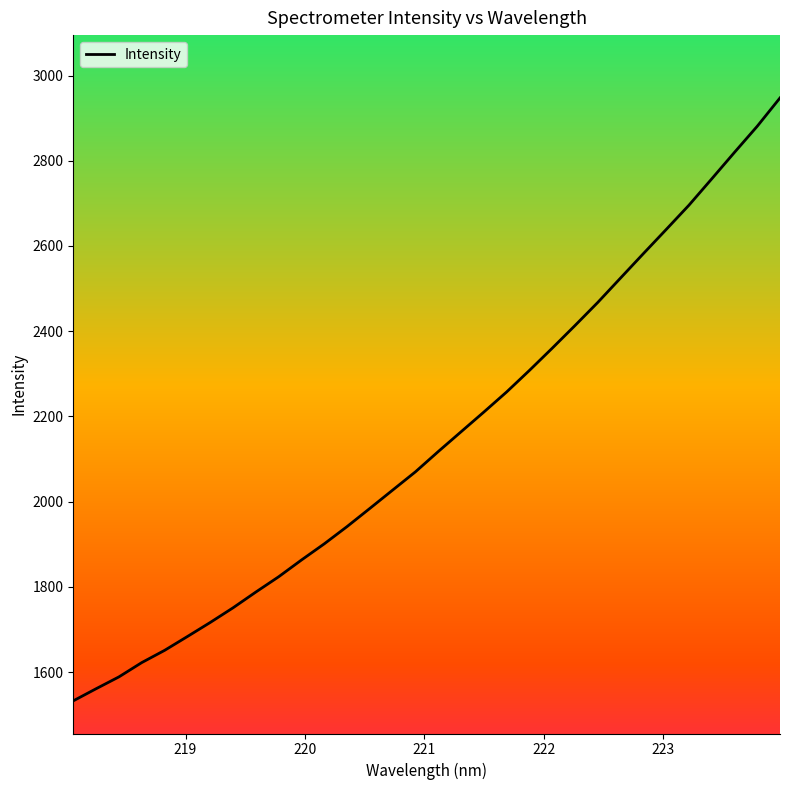

What is the smallest value displayed?

1532.7